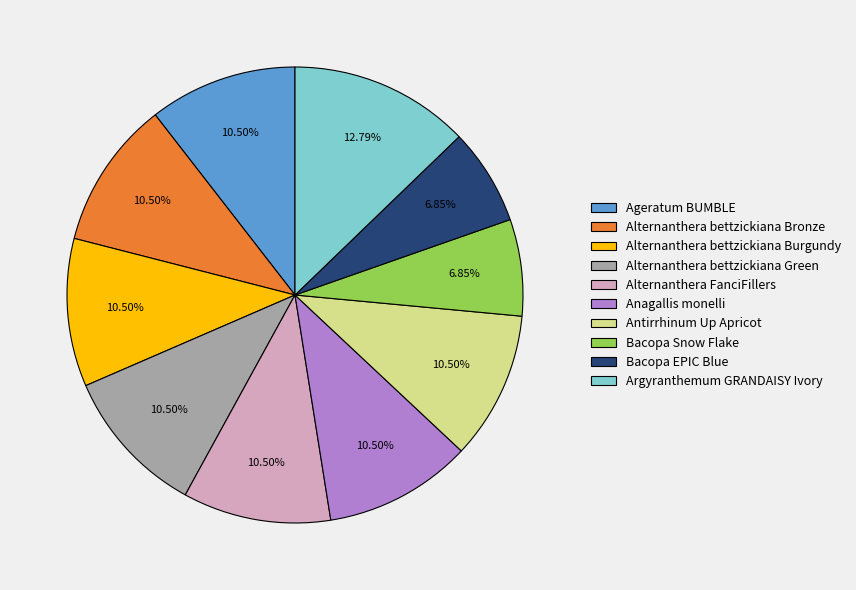

Combined, do Alternanthera bettzickiana Bronze and Bacopa Snow Flake account for over 50%?

No